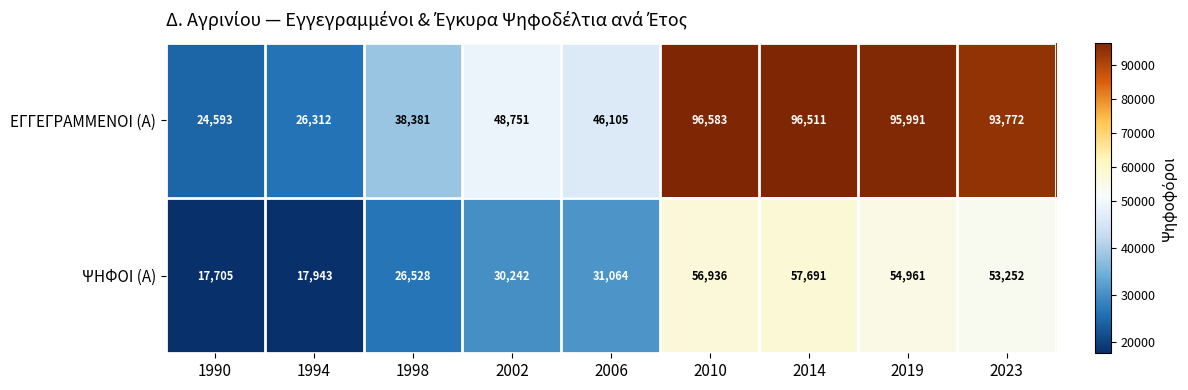

What is the sum of all ΕΓΓΕΓΡΑΜΜΕΝΟΙ (Α) values?

566999